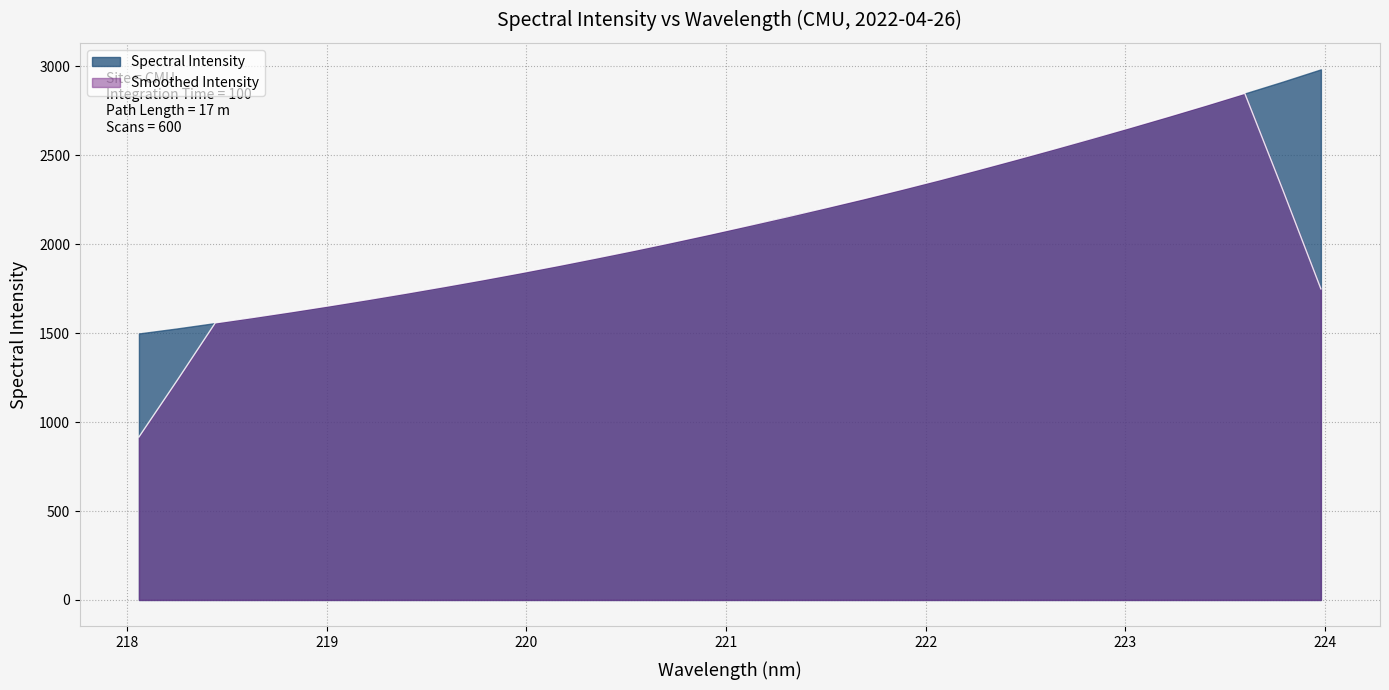

List the labels in order of value, largest first.

223.9802, 223.7895, 223.5987, 223.408, 223.2172, 223.0264, 222.8355, 222.6447, 222.4538, 222.263, 222.0721, 221.8812, 221.6902, 221.4993, 221.3083, 221.1174, 220.9264, 220.7354, 220.5444, 220.3533, 220.1623, 219.9712, 219.7801, 219.589, 219.3979, 219.2067, 219.0156, 218.8244, 218.6332, 218.442, 218.2508, 218.0596